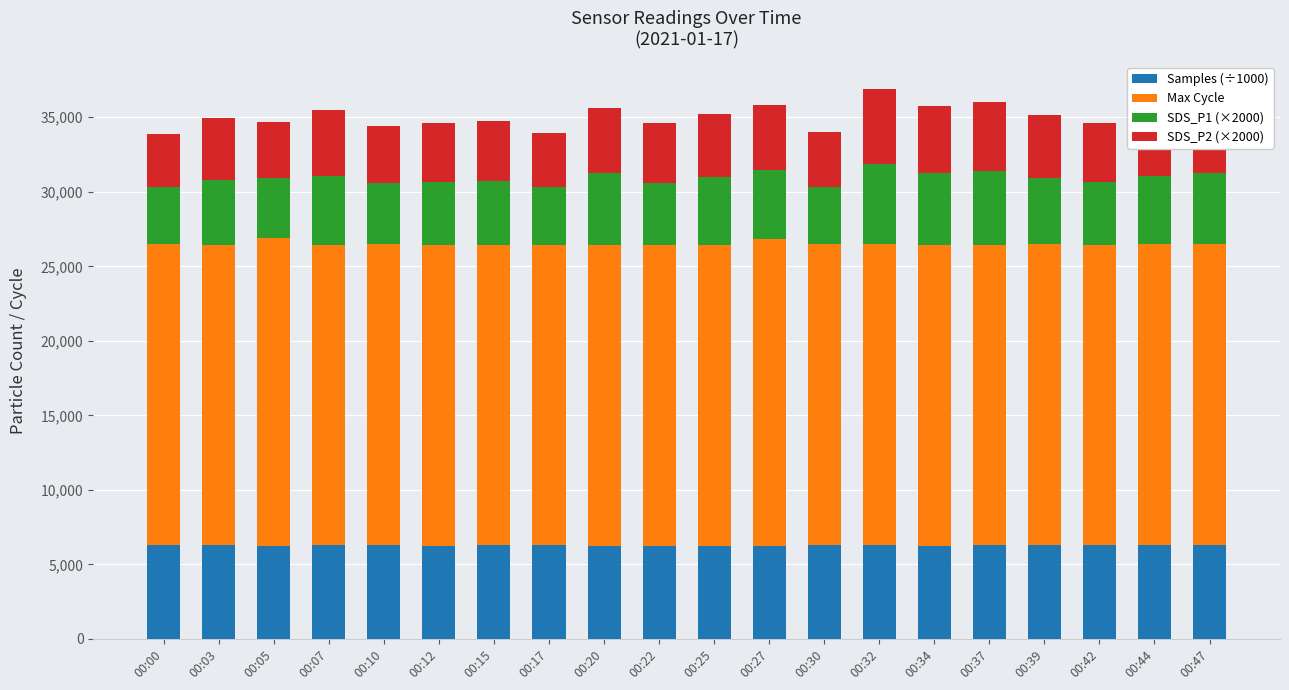

What are all the series names shown in the legend?

Samples (÷1000), Max Cycle, SDS_P1 (×2000), SDS_P2 (×2000)